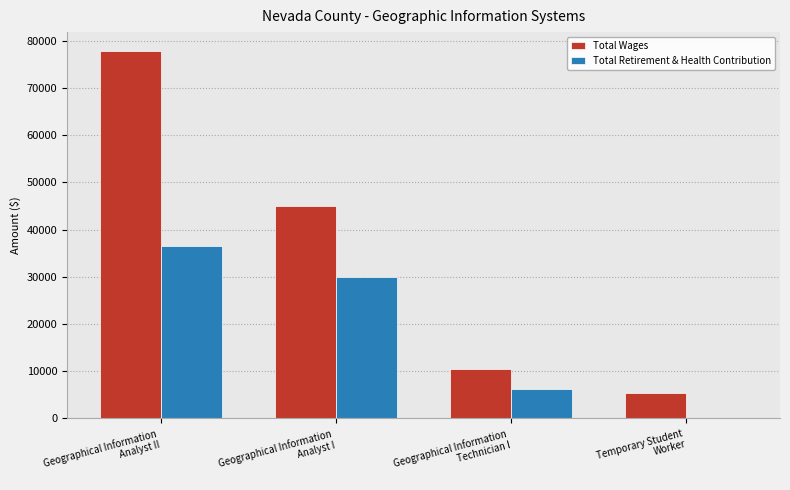

What is the maximum value for Total Wages?

77962